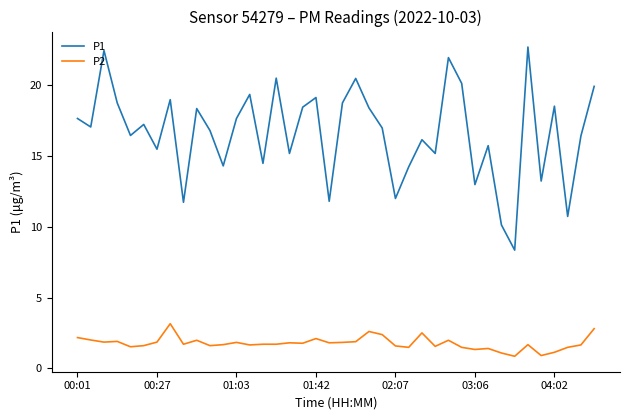

Is this an area chart (filled region under the line)?

No